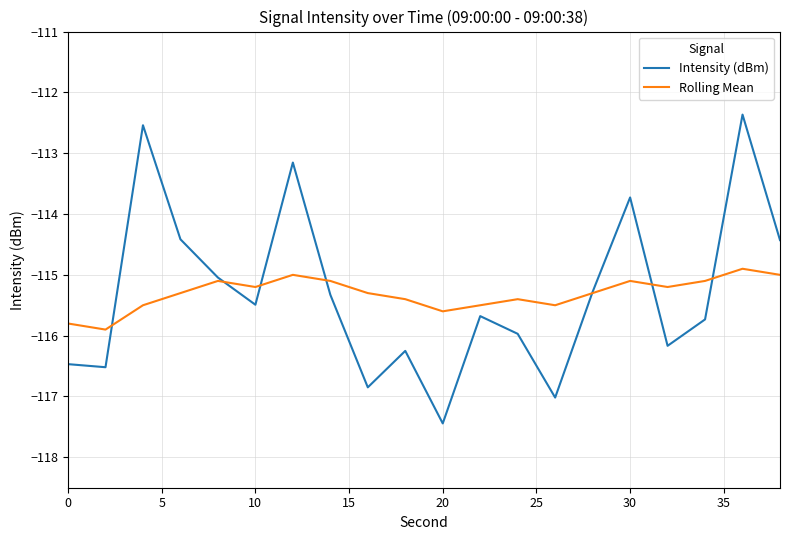

What is the minimum value shown in the chart?

-117.4